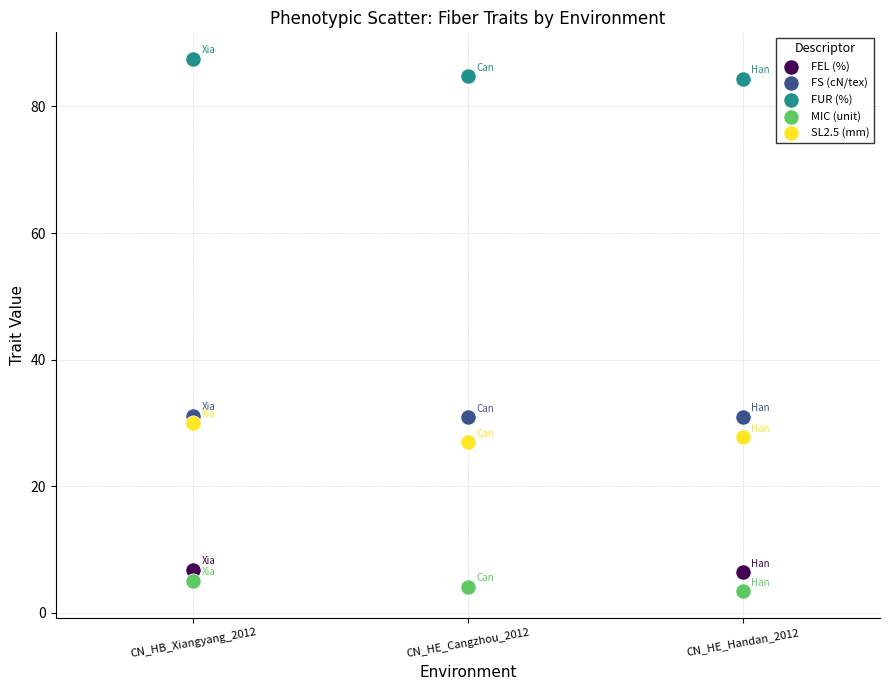

What are all the series names shown in the legend?

FEL (%), FS (cN/tex), FUR (%), MIC (unit), SL2.5 (mm)